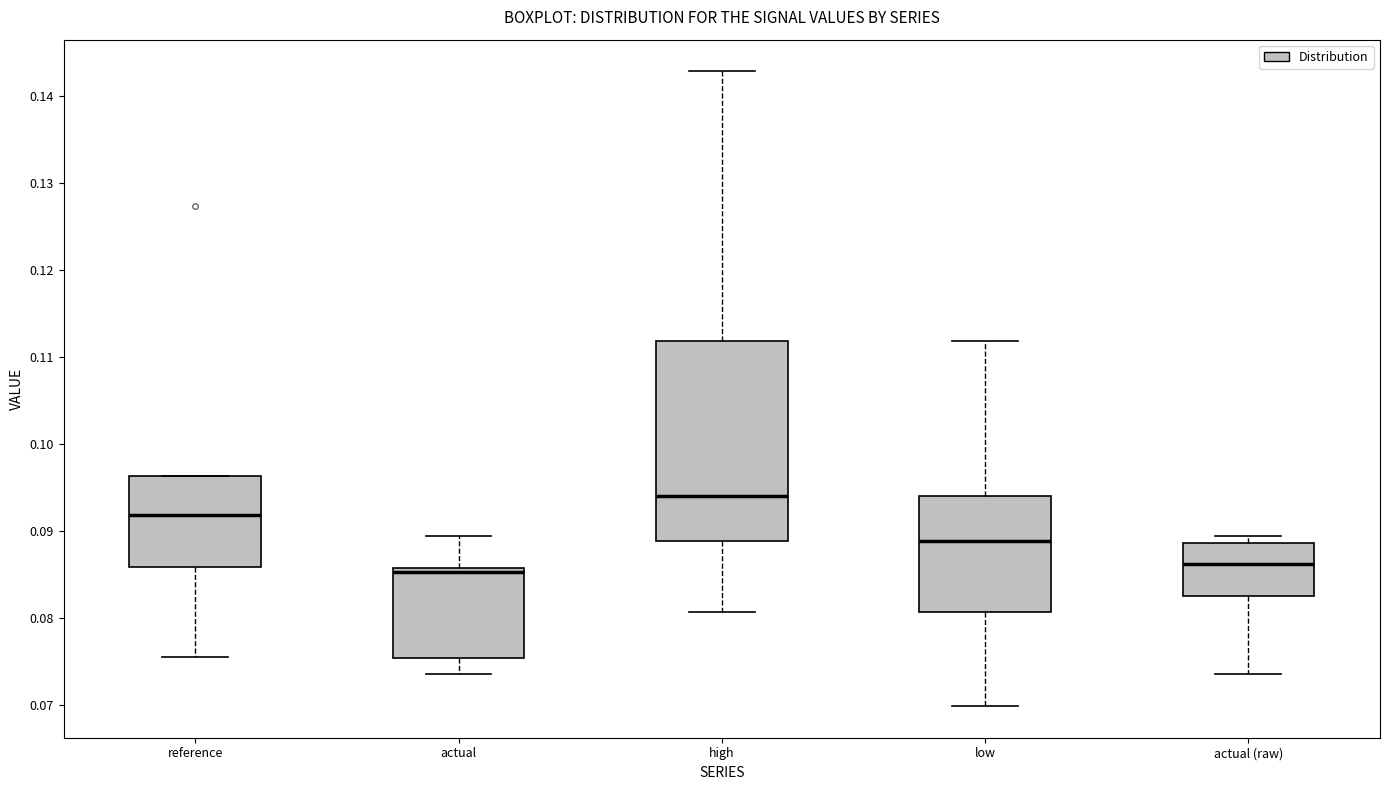

Reading left to right, transcribe this box plot: for each box, give where its median line is, the range the box spans, and where its two whiskers end, as read against the y-axis. The values are not printed on the chart, so give them approximately, as read against the axis.

reference: median 0.092, box 0.086 to 0.096, whiskers 0.076 to 0.096
actual: median 0.085, box 0.075 to 0.086, whiskers 0.074 to 0.089
high: median 0.094, box 0.089 to 0.112, whiskers 0.081 to 0.143
low: median 0.089, box 0.081 to 0.094, whiskers 0.070 to 0.112
actual (raw): median 0.086, box 0.083 to 0.089, whiskers 0.074 to 0.089 (just above the box's upper edge)